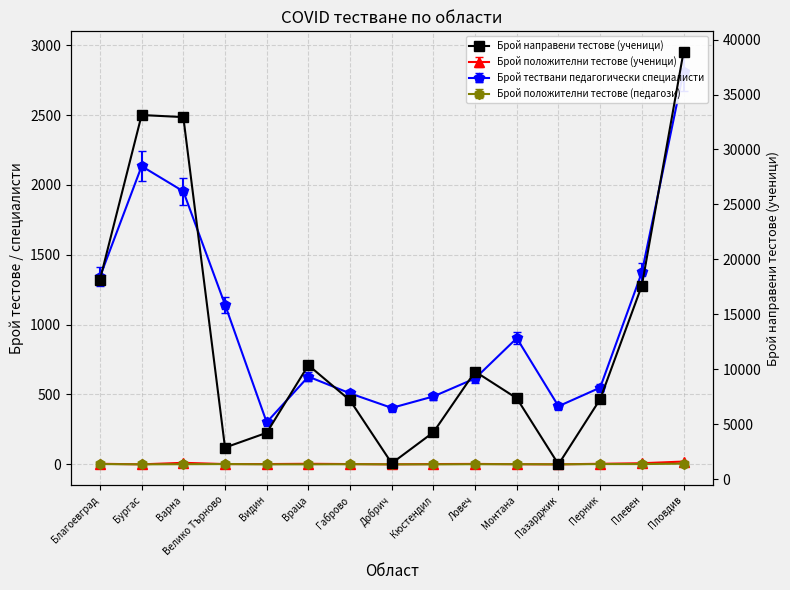

Approximately how many times larger is the value at Благоевград compared to Пазарджик?

13.4